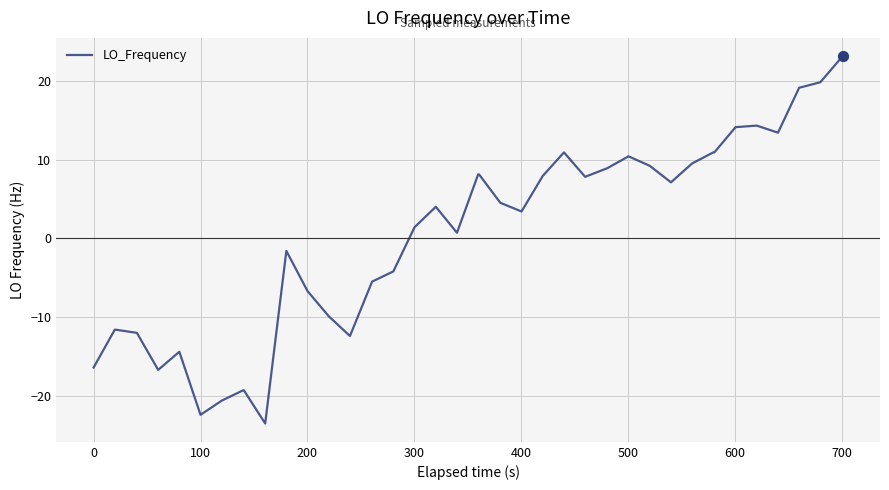

What is the maximum value shown in the chart?

23.1